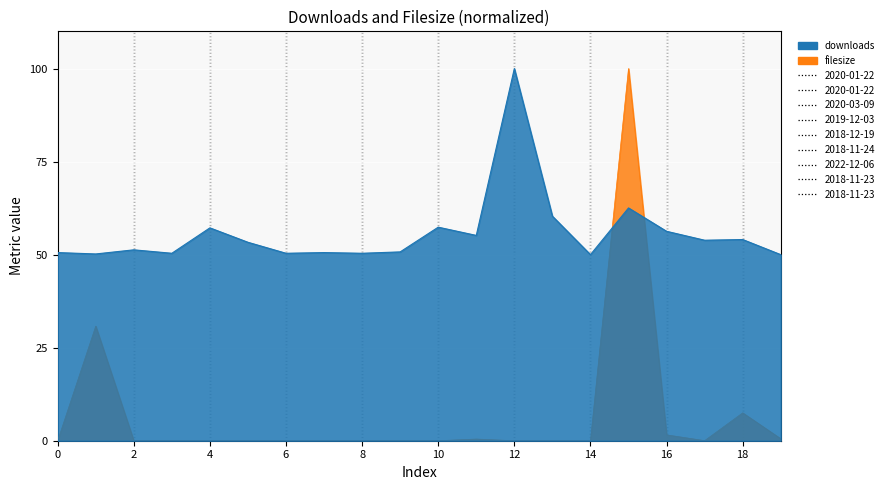

How many interior local valleys does the downloads series have?

7